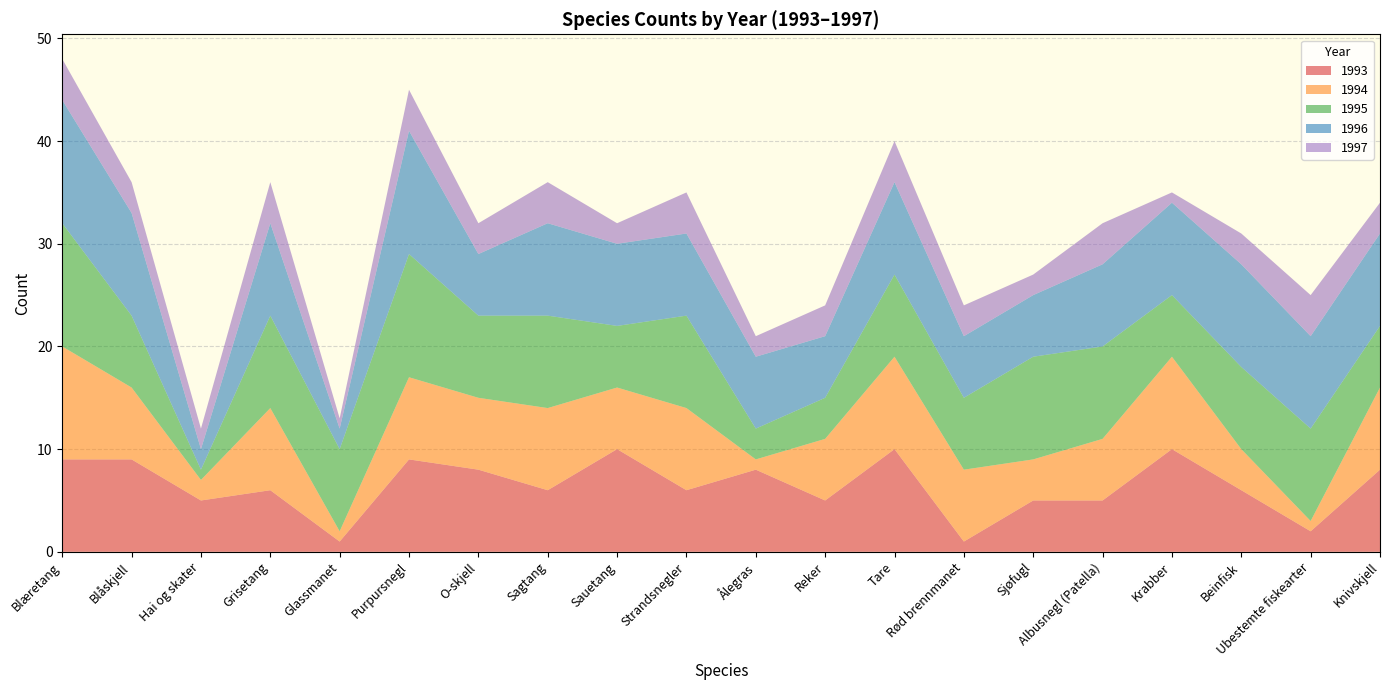

Reading left to right, extract all data points from this chart.

1993: 9	9	5	6	1	9	8	6	10	6	8	5	10	1	5	5	10	6	2	8
1994: 11	7	2	8	1	8	7	8	6	8	1	6	9	7	4	6	9	4	1	8
1995: 12	7	1	9	8	12	8	9	6	9	3	4	8	7	10	9	6	8	9	6
1996: 12	10	2	9	2	12	6	9	8	8	7	6	9	6	6	8	9	10	9	9
1997: 4	3	2	4	1	4	3	4	2	4	2	3	4	3	2	4	1	3	4	3